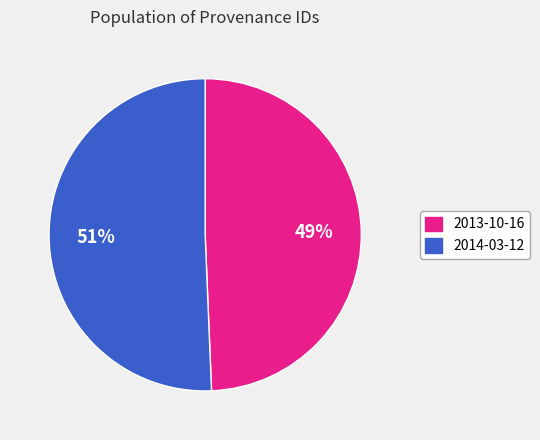

To the nearest percent, what is the average slice percentage?

50%